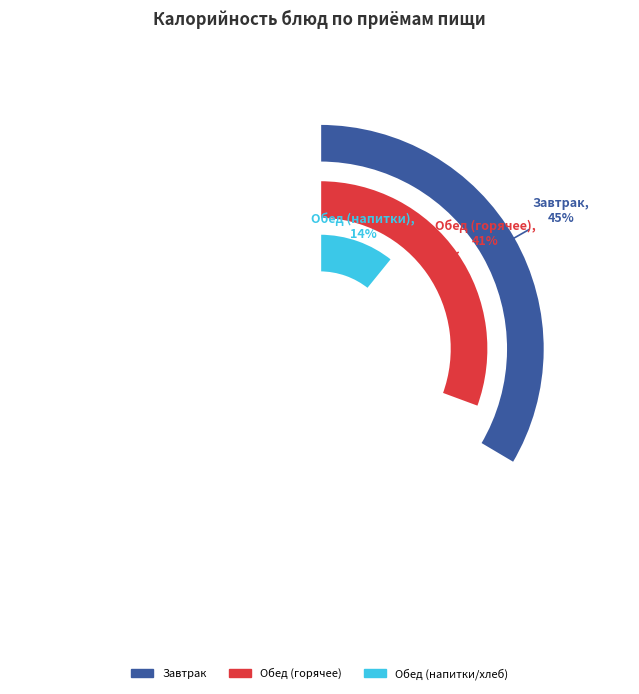

True or false: Картофельное пюре accounts for 23% of the total.

False